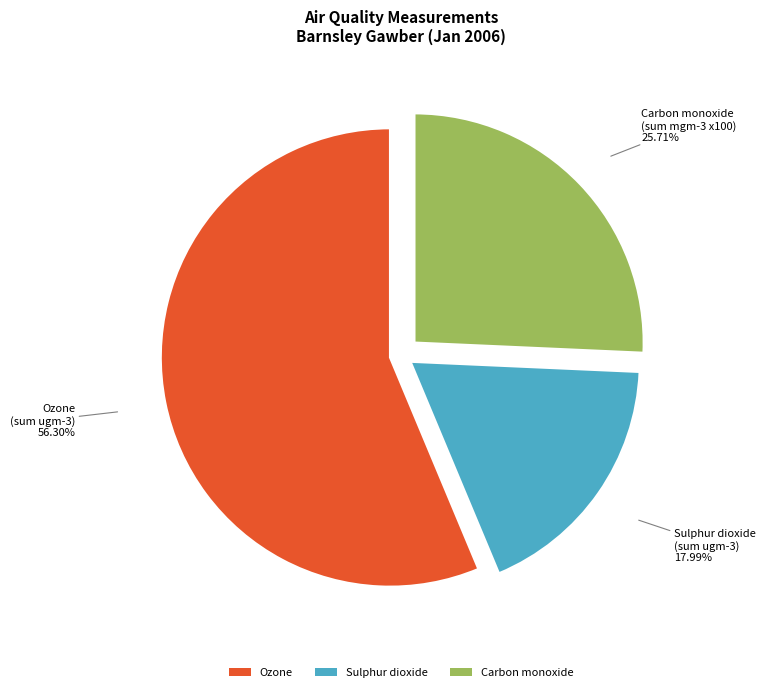

How many segments does this pie chart have?

3